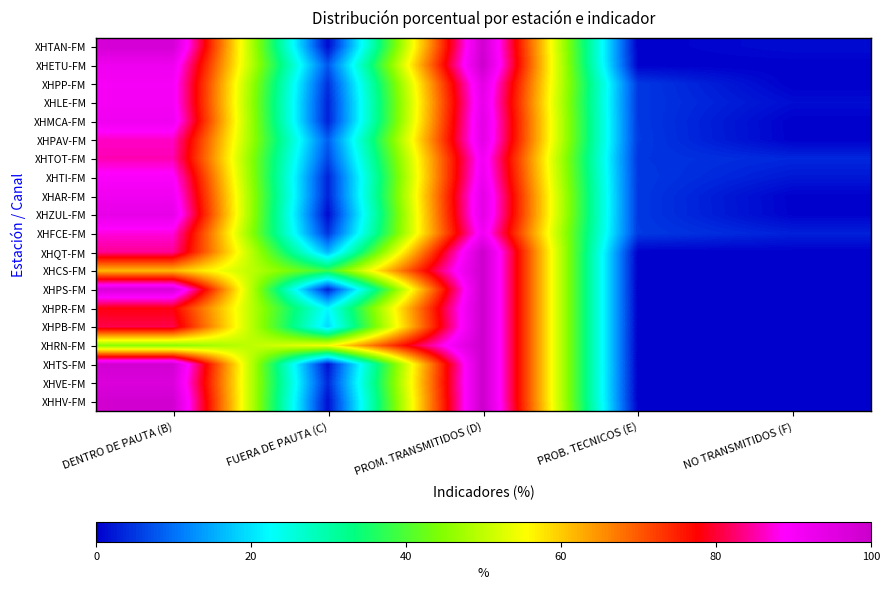

How many series are shown in this chart?

20